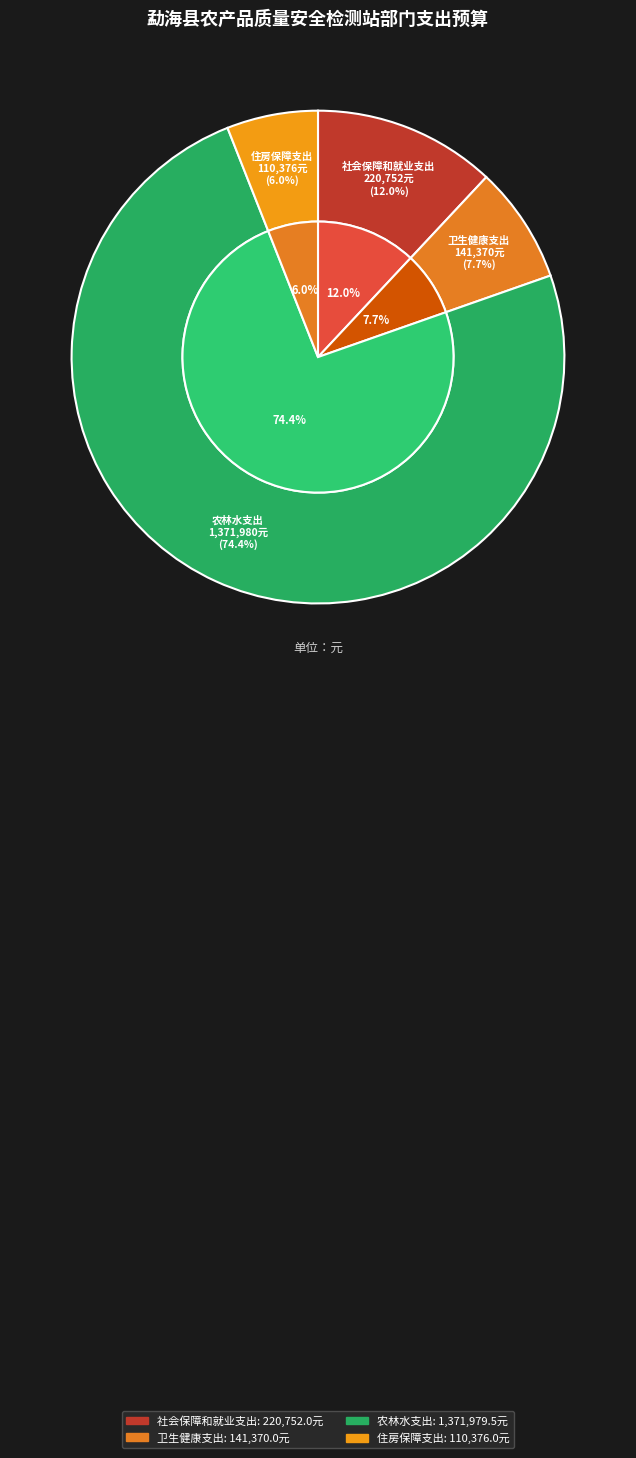

To the nearest percent, what portion does 社会保障和就业支出 represent?

12%